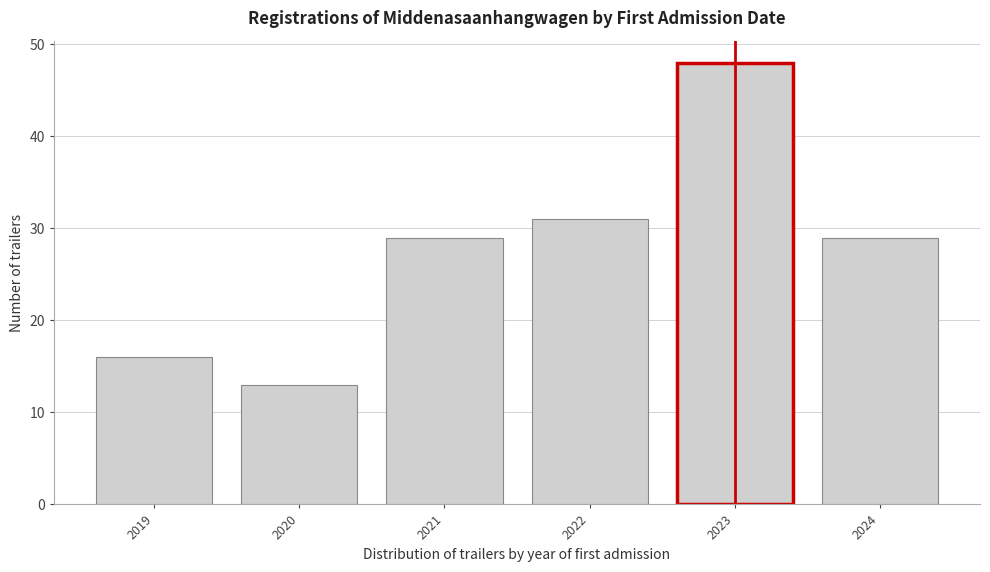

Reading right to left, what are all the values shown in this chart?

2024=29	2023=48	2022=31	2021=29	2020=13	2019=16